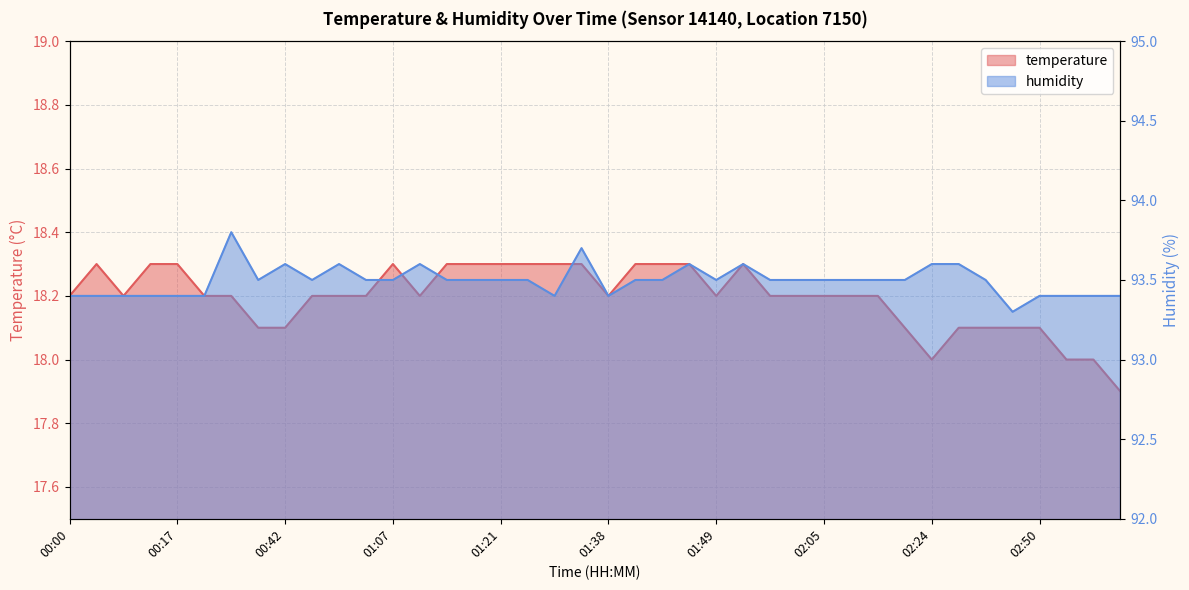

Which series changed the most between 00:31 and 00:45?

humidity